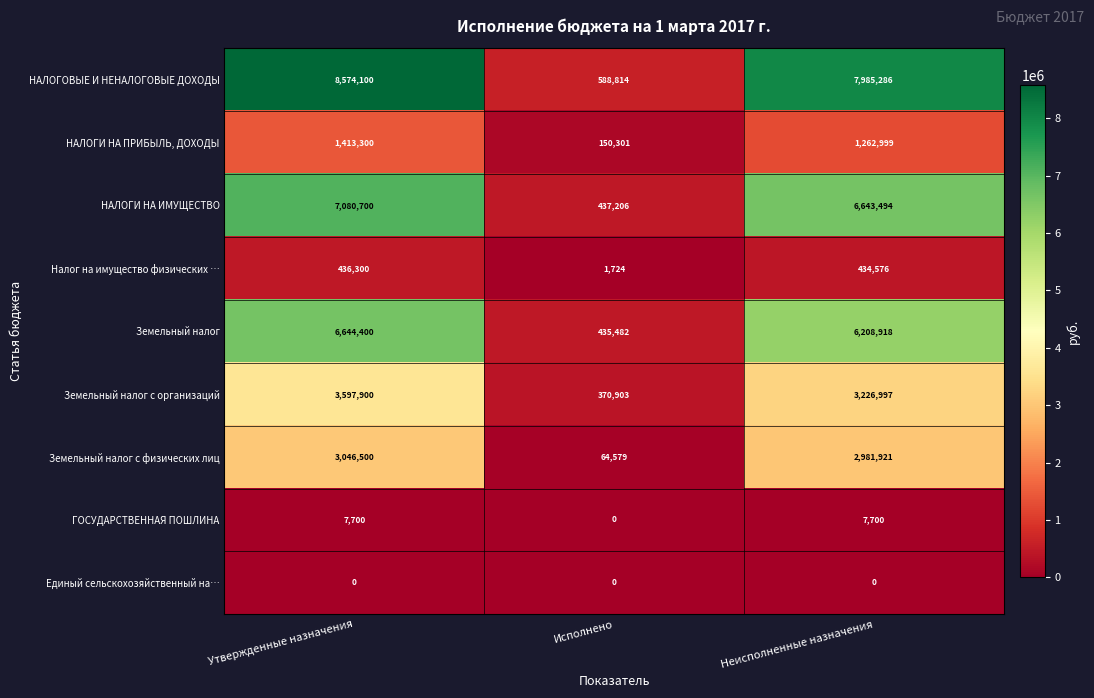

Reading left to right, list all the values displayed in this chart.

НАЛОГОВЫЕ И НЕНАЛОГОВЫЕ ДОХОДЫ: 8574100	588814	7985286
НАЛОГИ НА ПРИБЫЛЬ, ДОХОДЫ: 1413300	150301	1262999
НАЛОГИ НА ИМУЩЕСТВО: 7080700	437206	6643494
Налог на имущество физических …: 436300	1724	434576
Земельный налог: 6644400	435482	6208918
Земельный налог с организаций: 3597900	370903	3226997
Земельный налог с физических лиц: 3046500	64579	2981921
ГОСУДАРСТВЕННАЯ ПОШЛИНА: 7700	0	7700
Единый сельскохозяйственный на…: 0	0	0